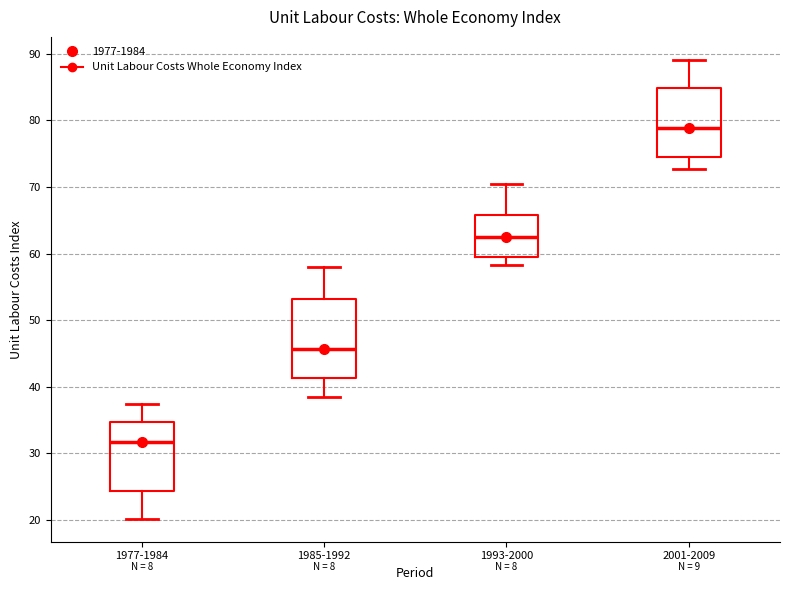

Comparing the boxes themselves (not the whiskers), which one is the tallest?

1985-1992